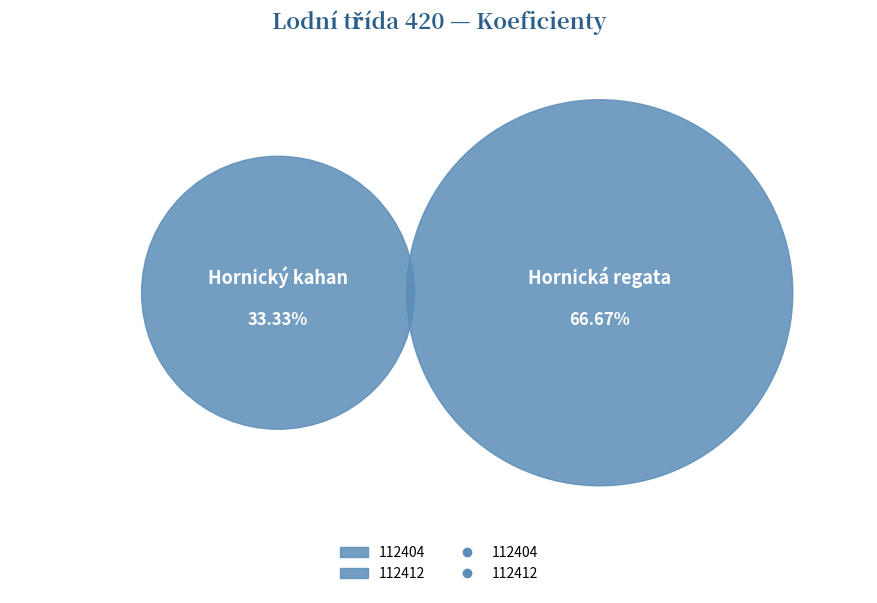

To the nearest percent, what is the difference between the 112404 and 112412 slice percentages?

33%